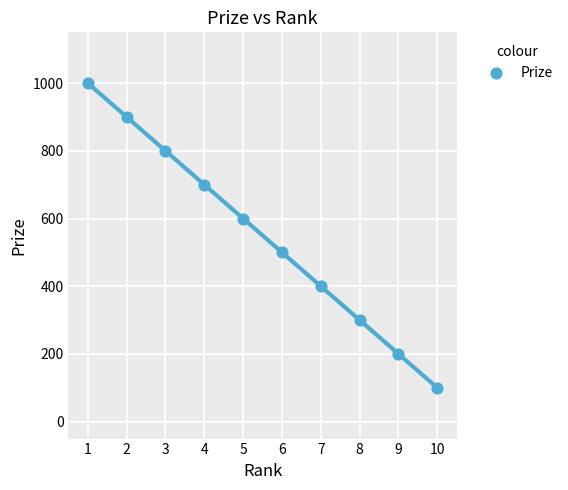

What is the range of Y values (max minus min)?

900